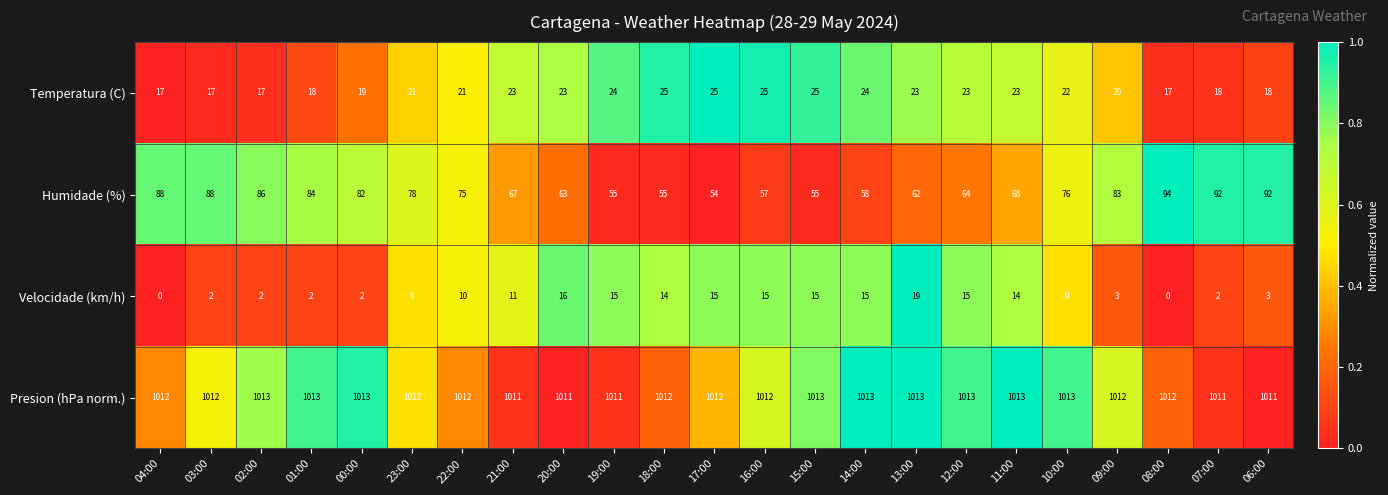

What is the spread (max minus min) of values at 19:00?

996